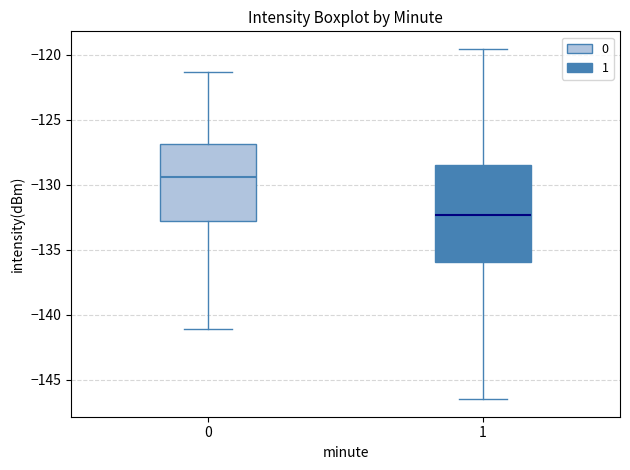

Where is the lower edge of the box at x = 1 on the y-axis? The values are not printed on the chart, so give them approximately, as read against the axis.

-136.0